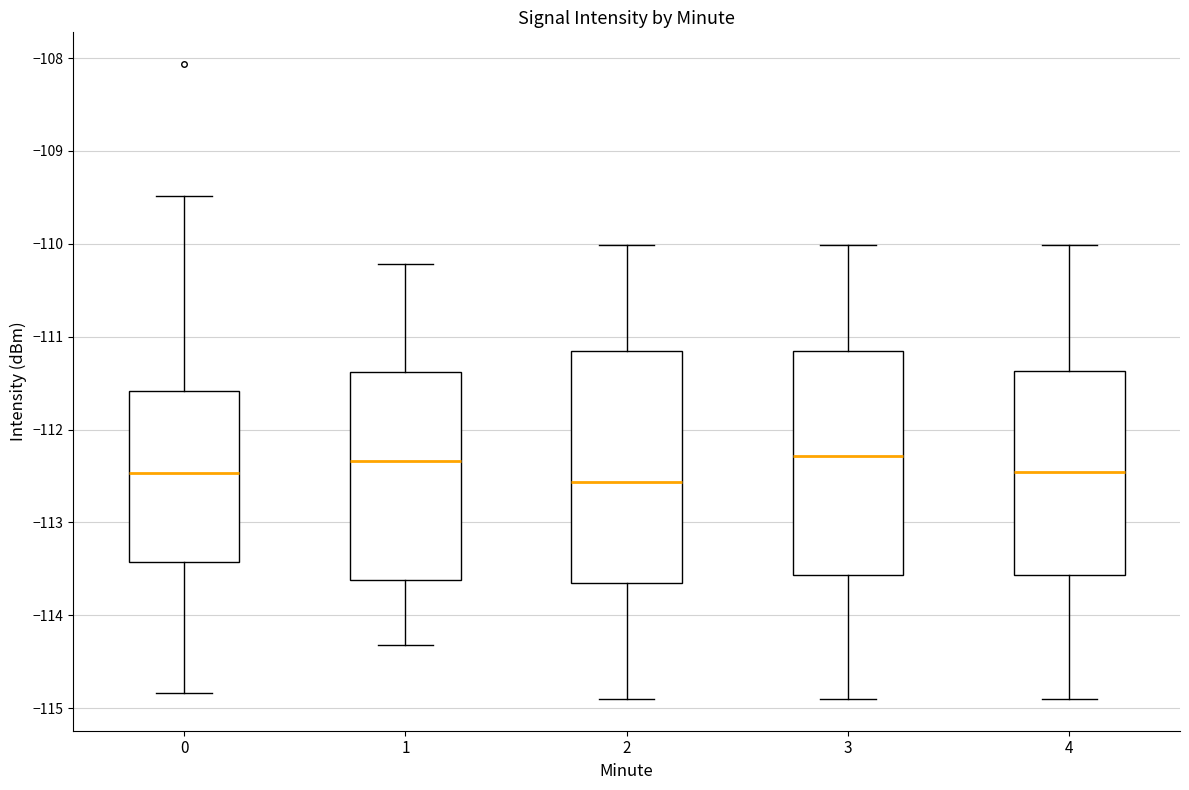

Where is the lower edge of the box at x = 2 on the y-axis? The values are not printed on the chart, so give them approximately, as read against the axis.

-113.7